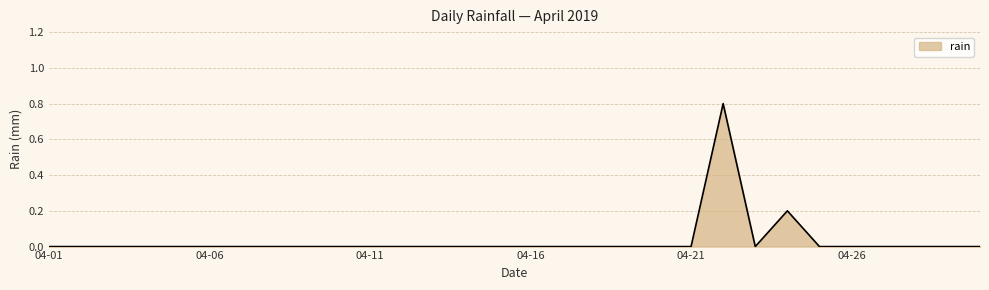

What is the greatest value displayed?

0.8